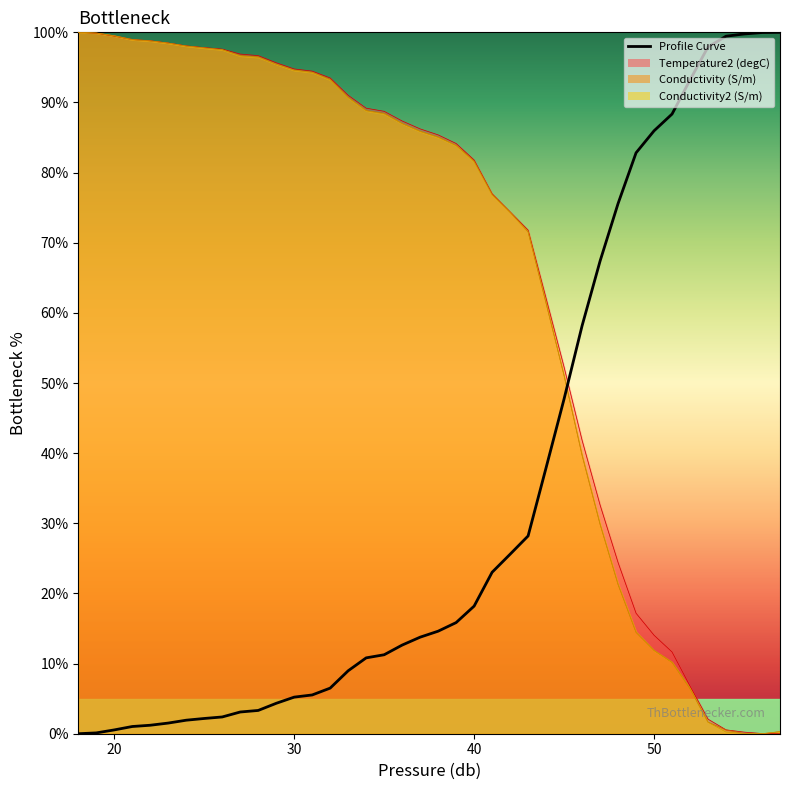

At which label does Conductivity2 (S/m) first exceed 85?

18